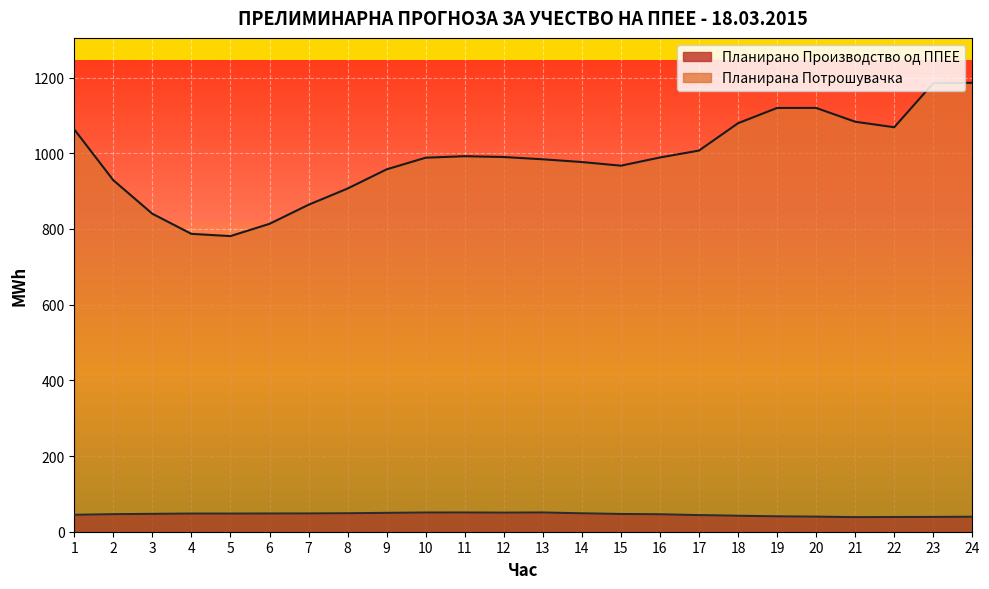

Which series changed the most between 6 and 11?

Планирана Потрошувачка